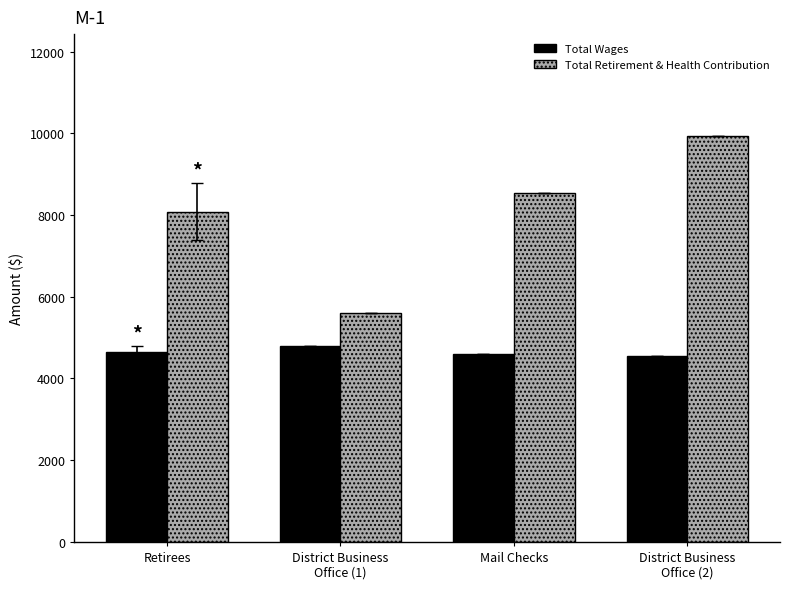

What is the difference between the maximum and minimum values in the Total Retirement & Health Contribution series?

4346.0